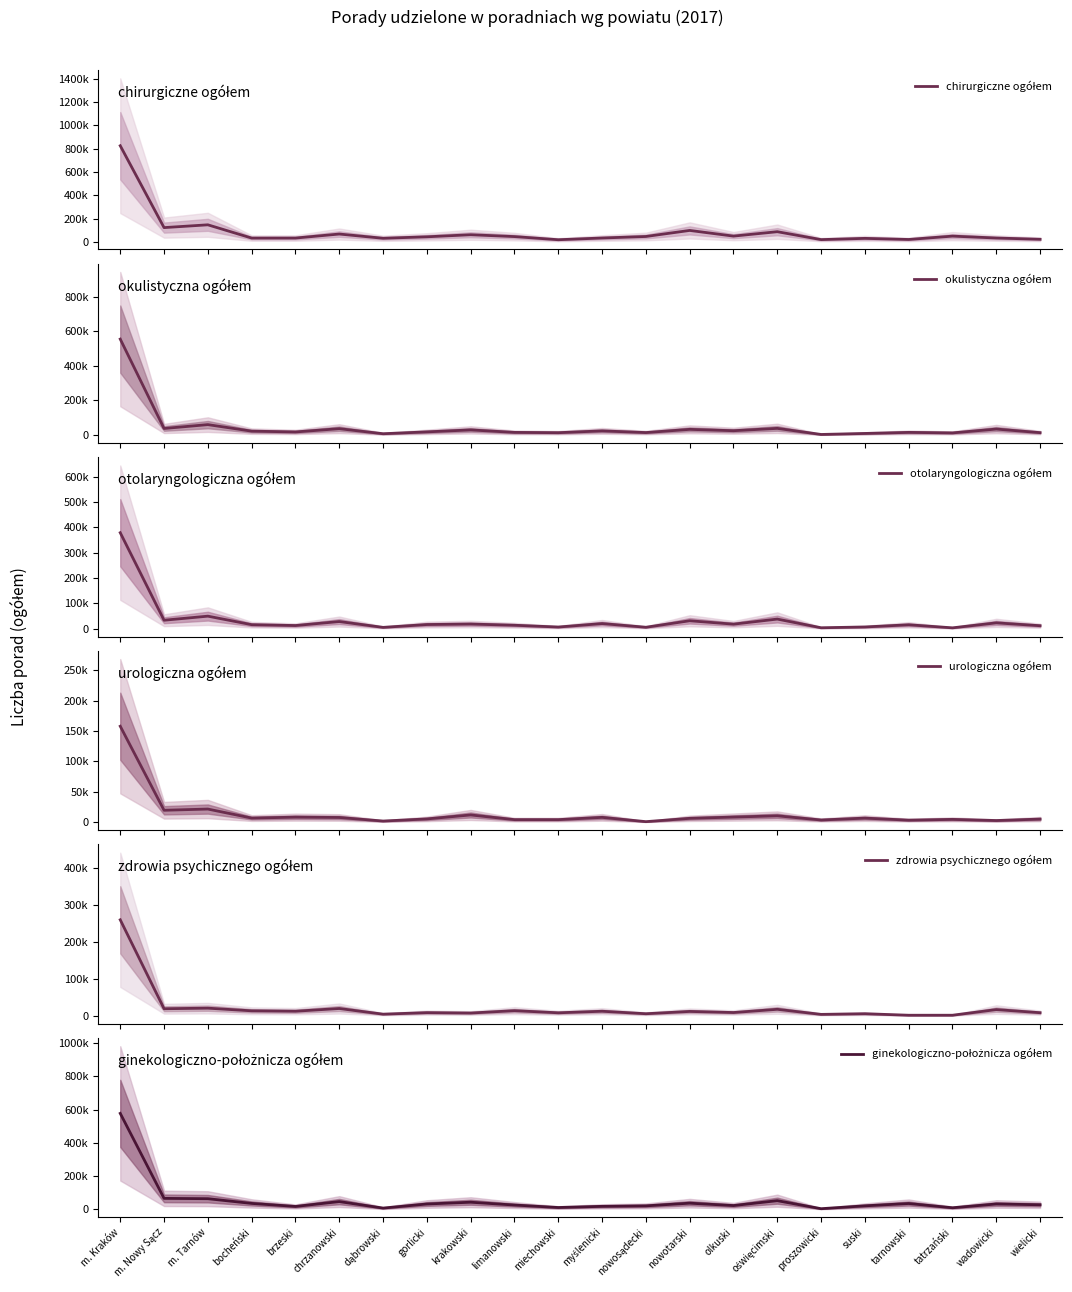

What is the label of the 15th point from the left?

olkuski